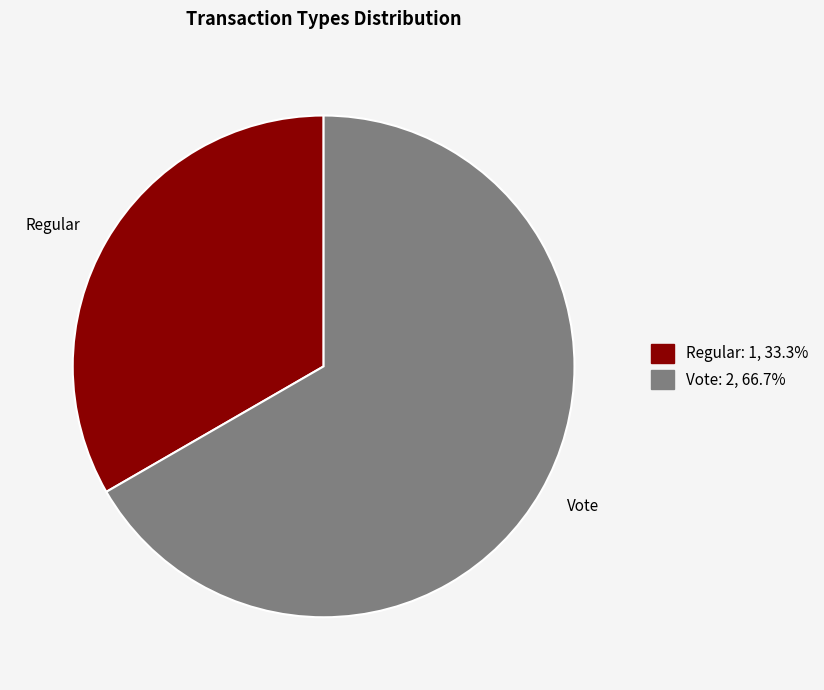

Is there a majority slice in this chart?

Yes